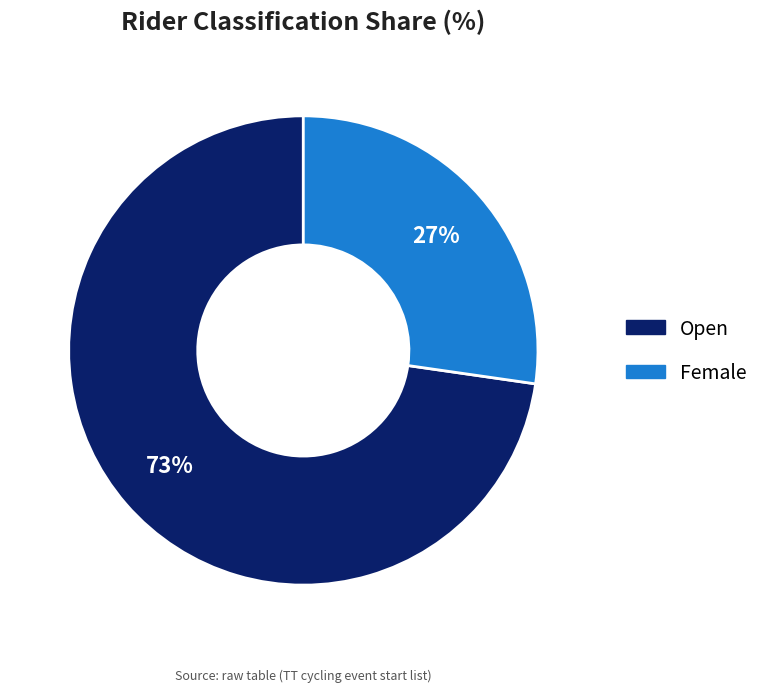

To the nearest percent, what percentage of the pie is Open?

73%